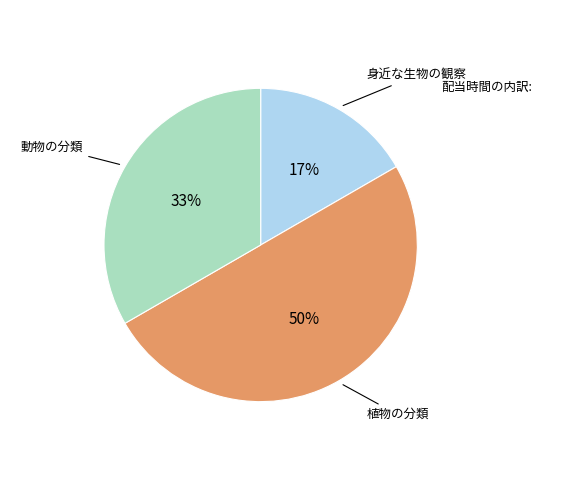

To the nearest percent, what is the difference between the largest and smallest slice percentages?

33%